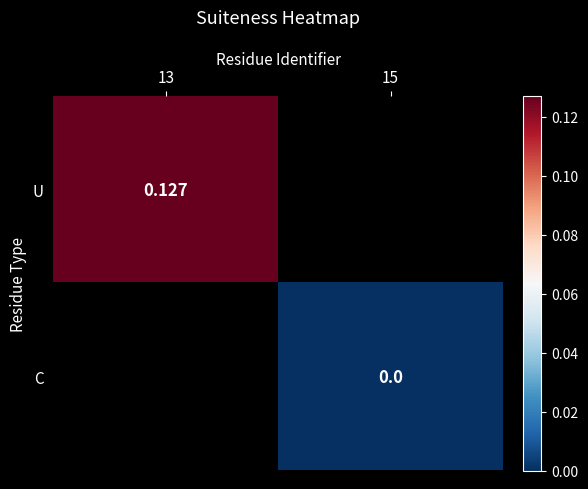

Is the value of U at 13 greater than the value of C at 15?

Yes